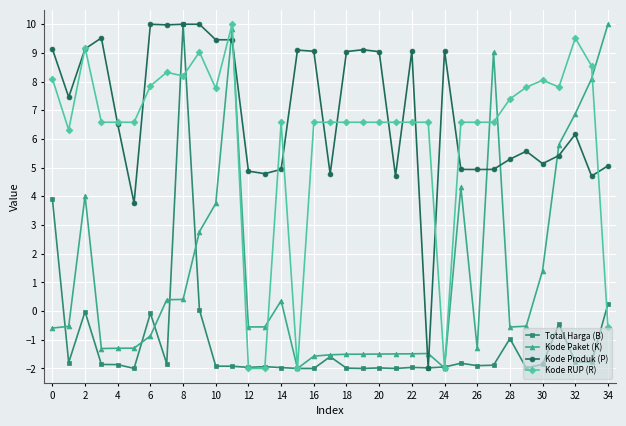

What is the value of the Kode Paket (K) point at the 6th from the left?

-1.3